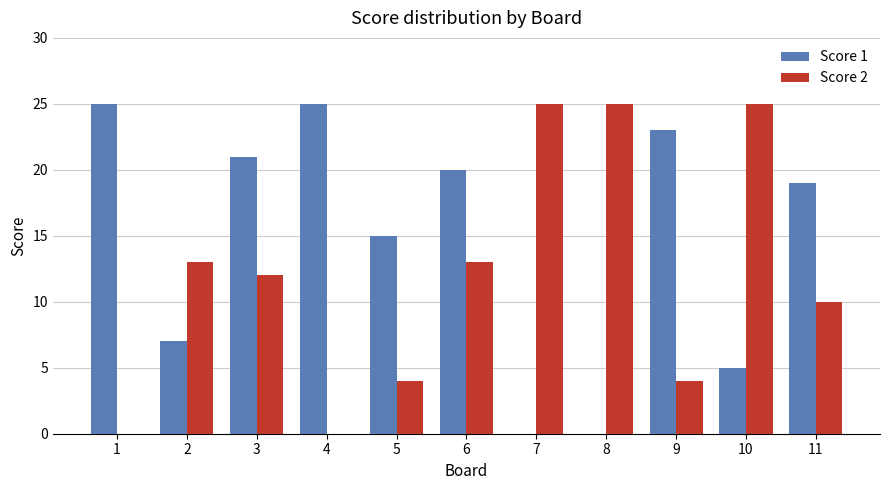

What is the maximum value shown in the chart?

25